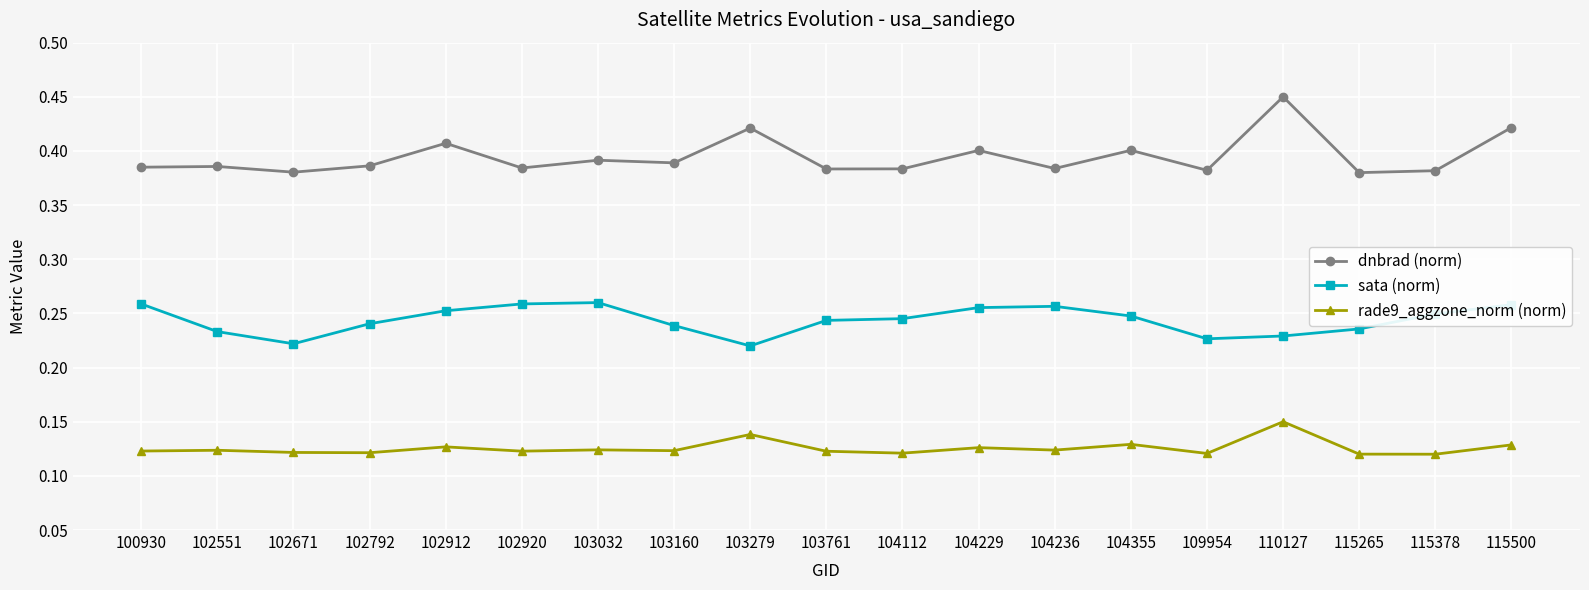

Is it true that rade9_aggzone_norm (norm) equals 0.2 at 104112?

False